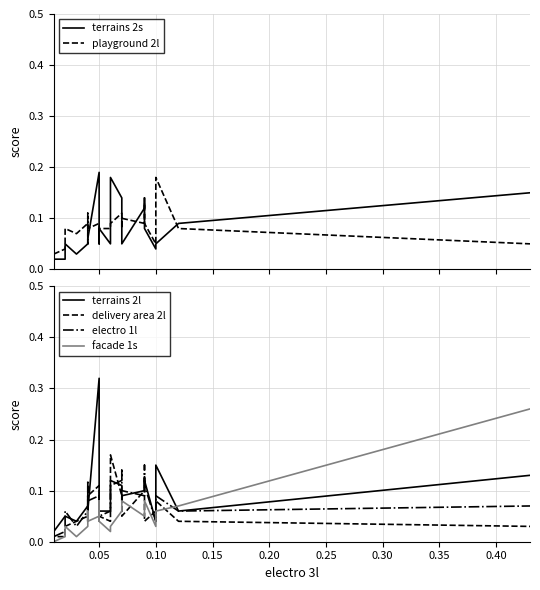

What is the label of the 9th point from the left?

0.40